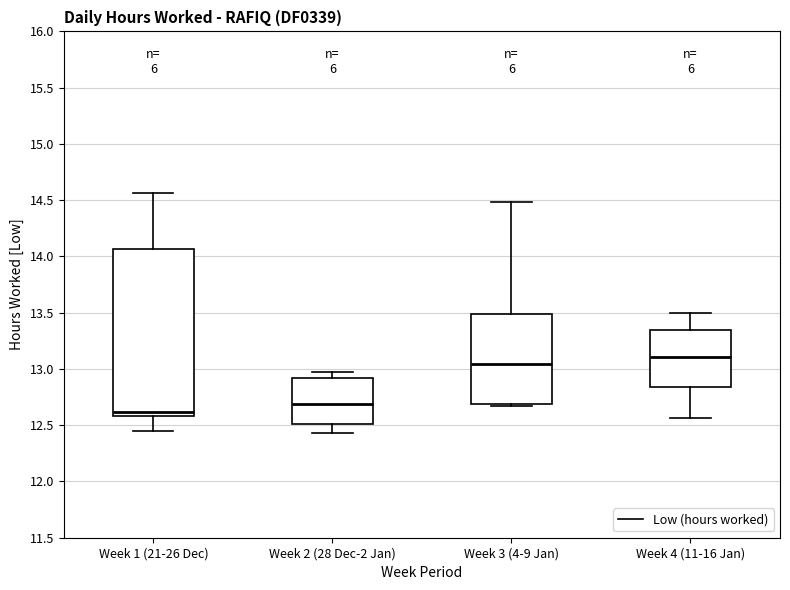

Where does the upper whisker of the box for Week 1 (21-26 Dec) end on the y-axis? The values are not printed on the chart, so give them approximately, as read against the axis.

14.55